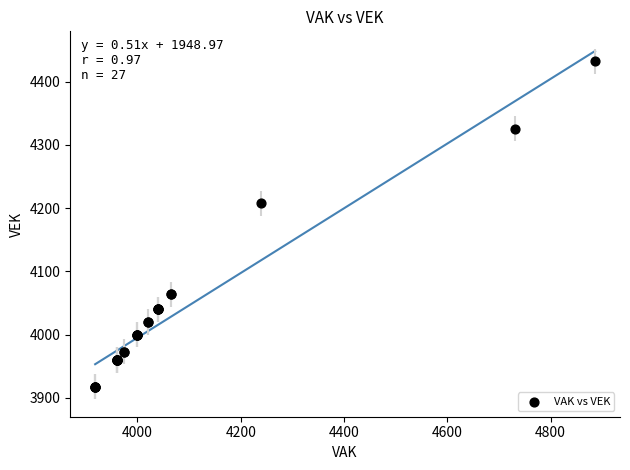

What Y value in the scatter plot is closest to 4175?

4208